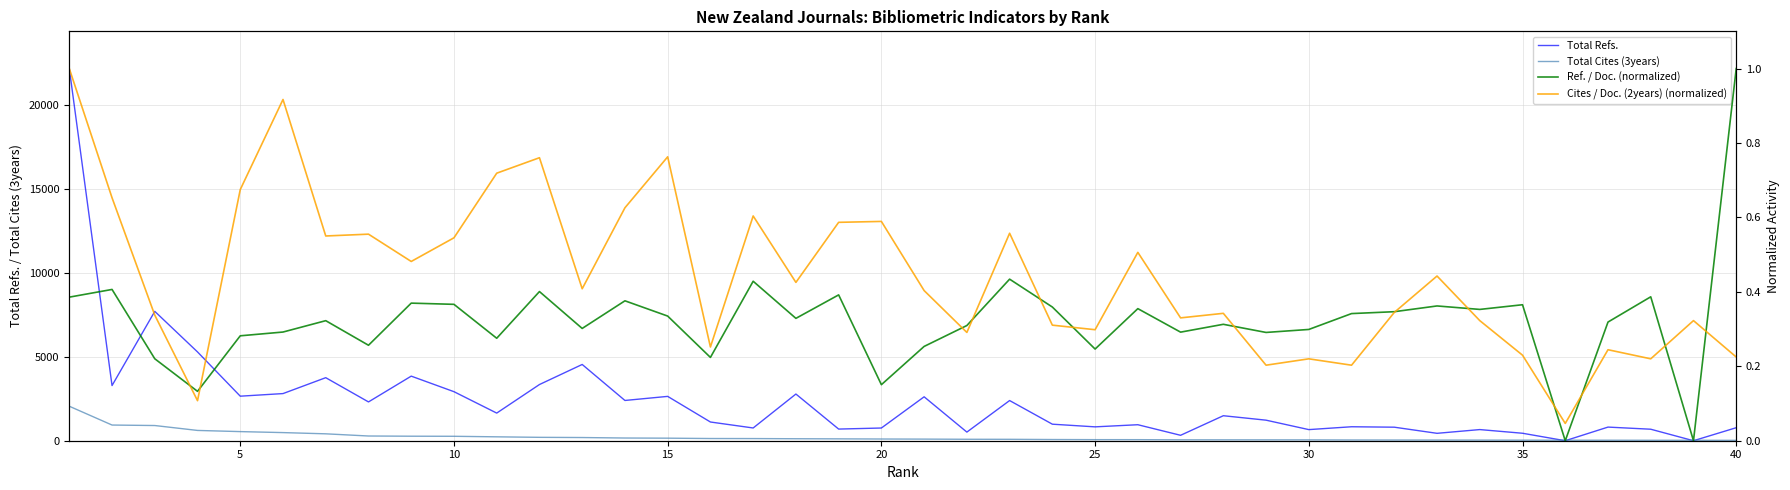

Count the number of data series in this chart.

4